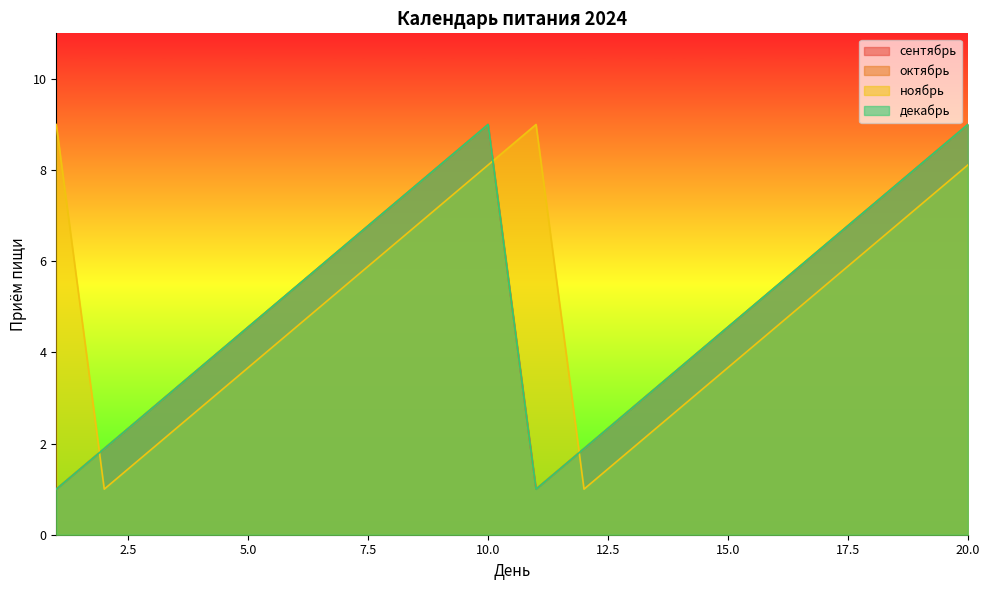

In ноябрь, how many points are higher than both neighbors (excluding endpoints)?

1